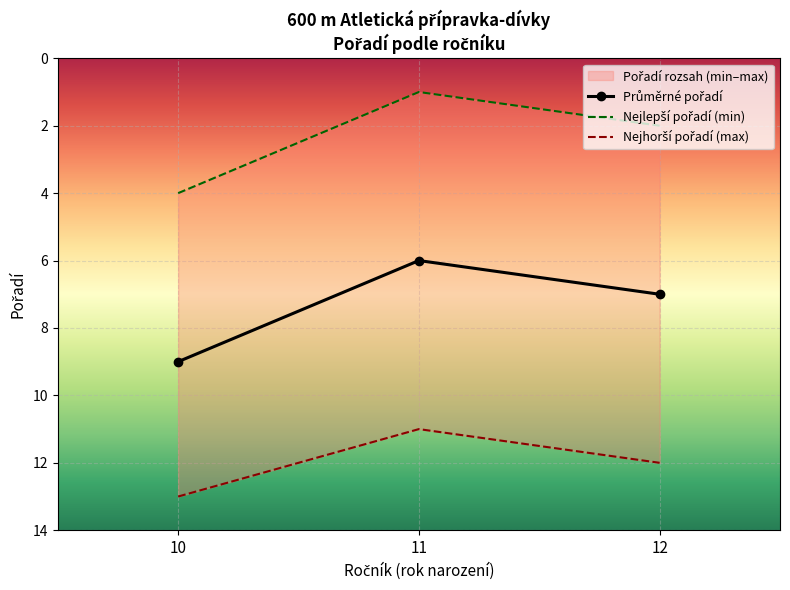

Rank the series by their average value, from lowest to highest.

Nejlepší pořadí (min), Průměrné pořadí, Nejhorší pořadí (max)